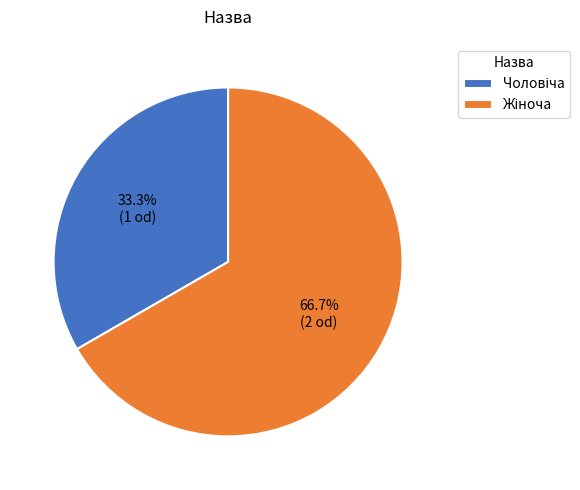

Count the number of slices in the pie.

2